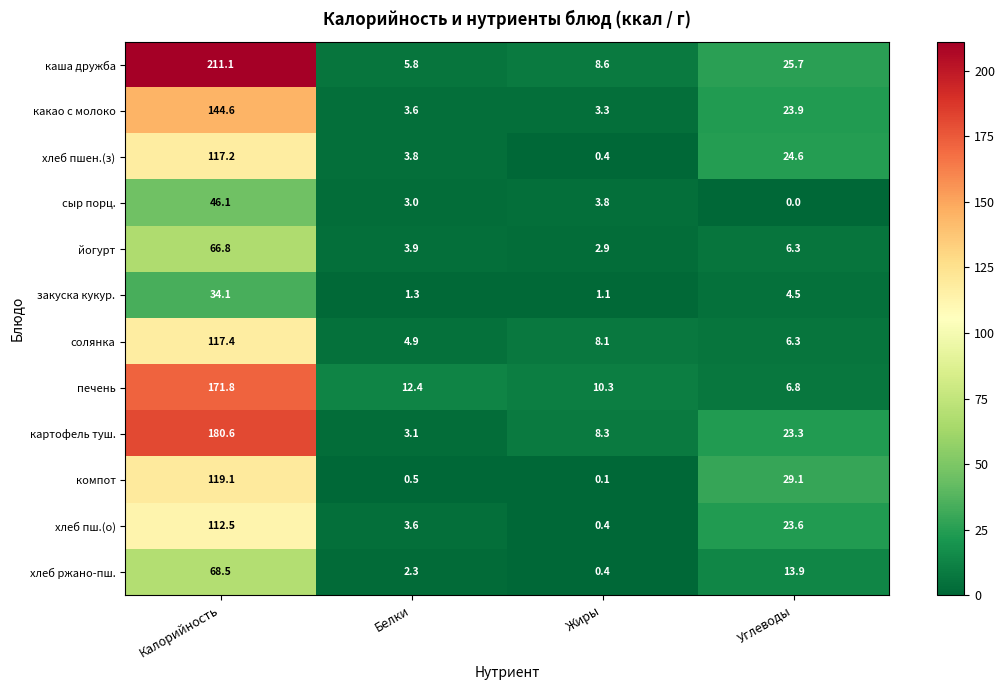

What is the average value of the солянка series?

34.2